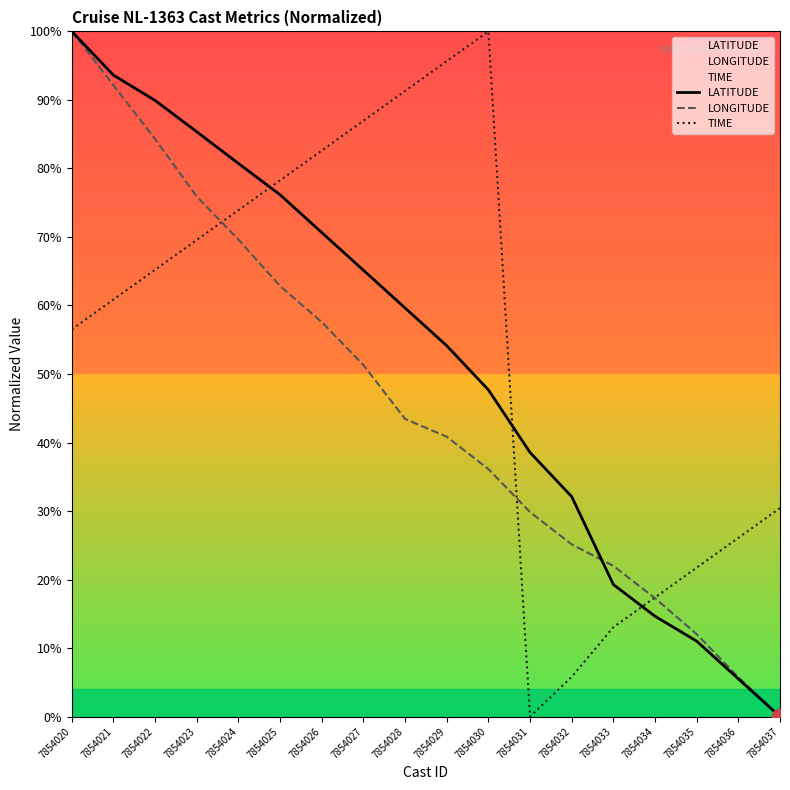

Reading left to right, extract all data points from this chart.

LATITUDE: 7854020=100.0	7854021=93.6	7854022=89.9	7854023=85.4	7854024=80.7	7854025=76.2	7854026=70.6	7854027=65.1	7854028=59.6	7854029=54.1	7854030=47.7	7854031=38.5	7854032=32.1	7854033=19.3	7854034=14.6	7854035=11.0	7854036=5.5	7854037=0.0
LONGITUDE: 7854020=100.0	7854021=92.1	7854022=84.3	7854023=75.9	7854024=69.6	7854025=62.8	7854026=57.6	7854027=51.3	7854028=43.4	7854029=40.8	7854030=36.1	7854031=29.8	7854032=25.1	7854033=22.0	7854034=17.3	7854035=12.0	7854036=5.7	7854037=0.0
TIME: 7854020=56.5	7854021=60.9	7854022=65.2	7854023=69.6	7854024=73.9	7854025=78.3	7854026=82.6	7854027=87.0	7854028=91.3	7854029=95.7	7854030=100.0	7854031=0.0	7854032=5.8	7854033=13.0	7854034=17.4	7854035=21.7	7854036=26.1	7854037=30.4